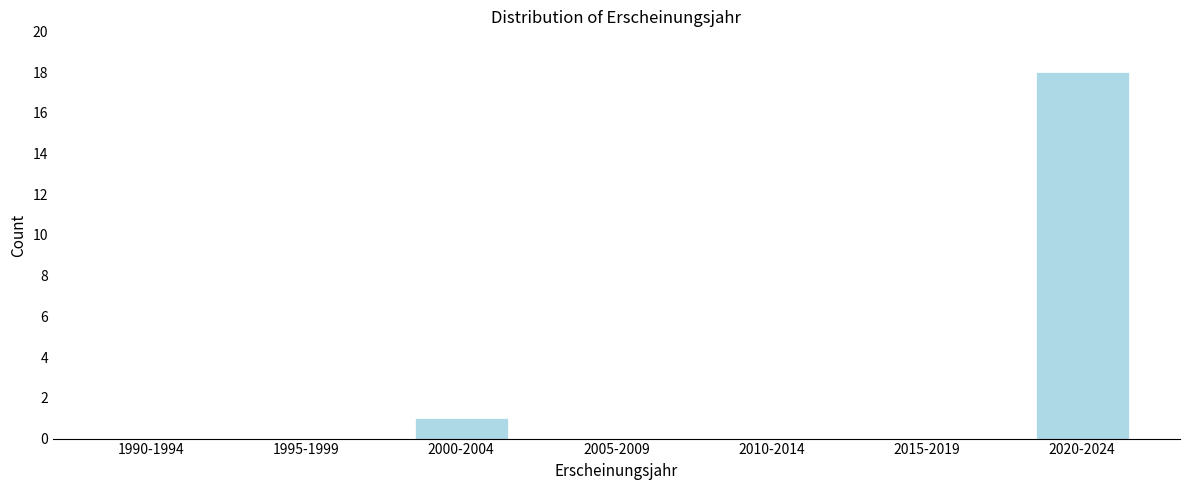

Reading right to left, list all the values displayed in this chart.

2020-2024=18	2015-2019=0	2010-2014=0	2005-2009=0	2000-2004=1	1995-1999=0	1990-1994=0